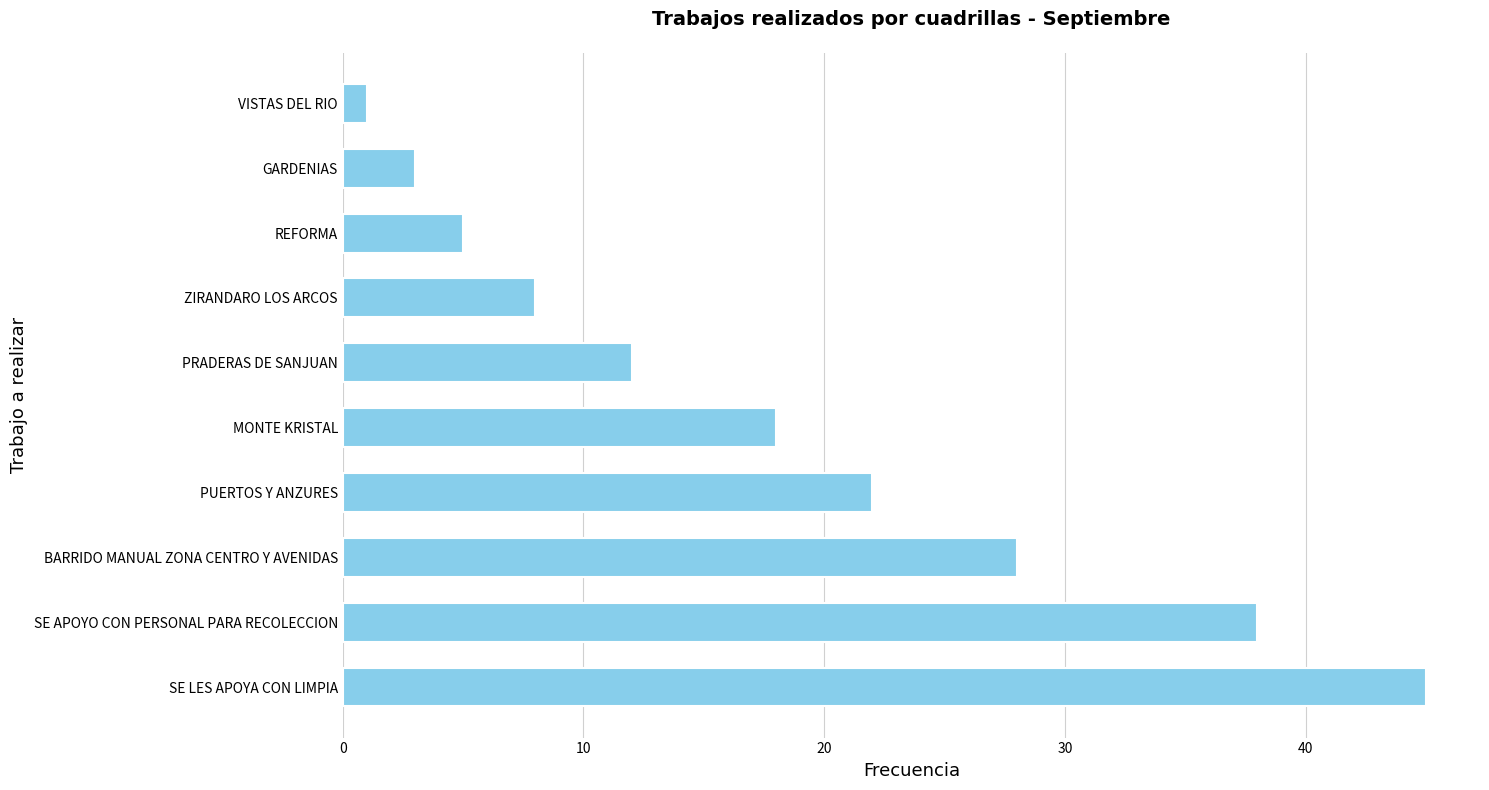

The value at SE LES APOYA CON LIMPIA is 25. True or false?

False